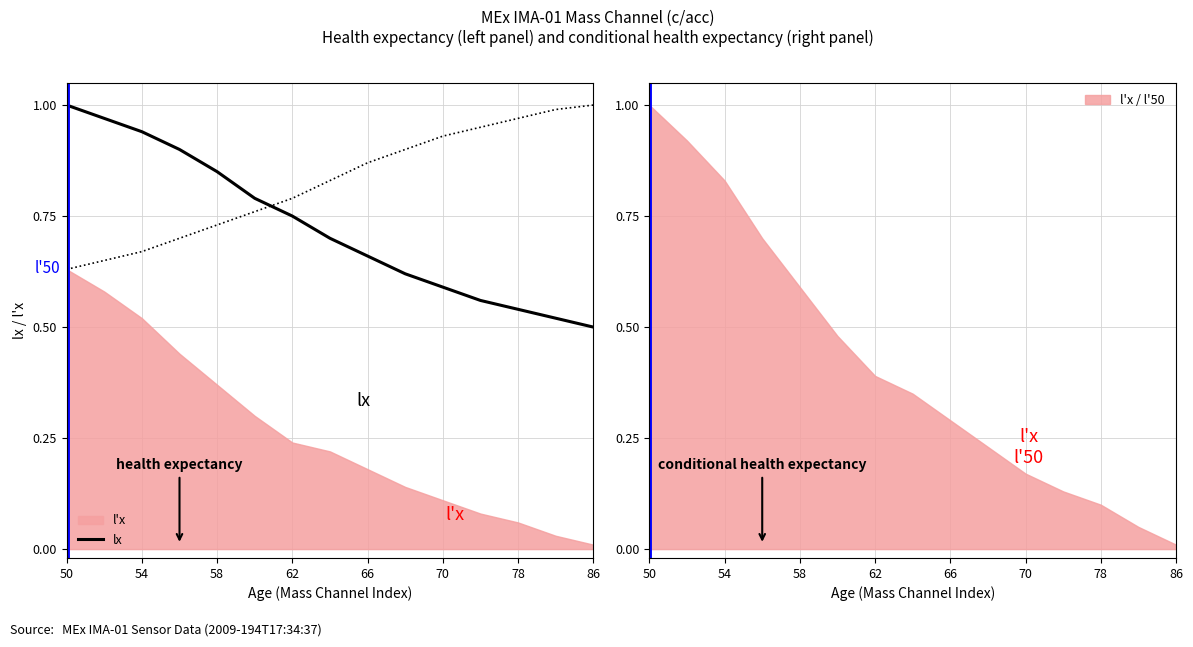

At which label does lx reach its peak?

50